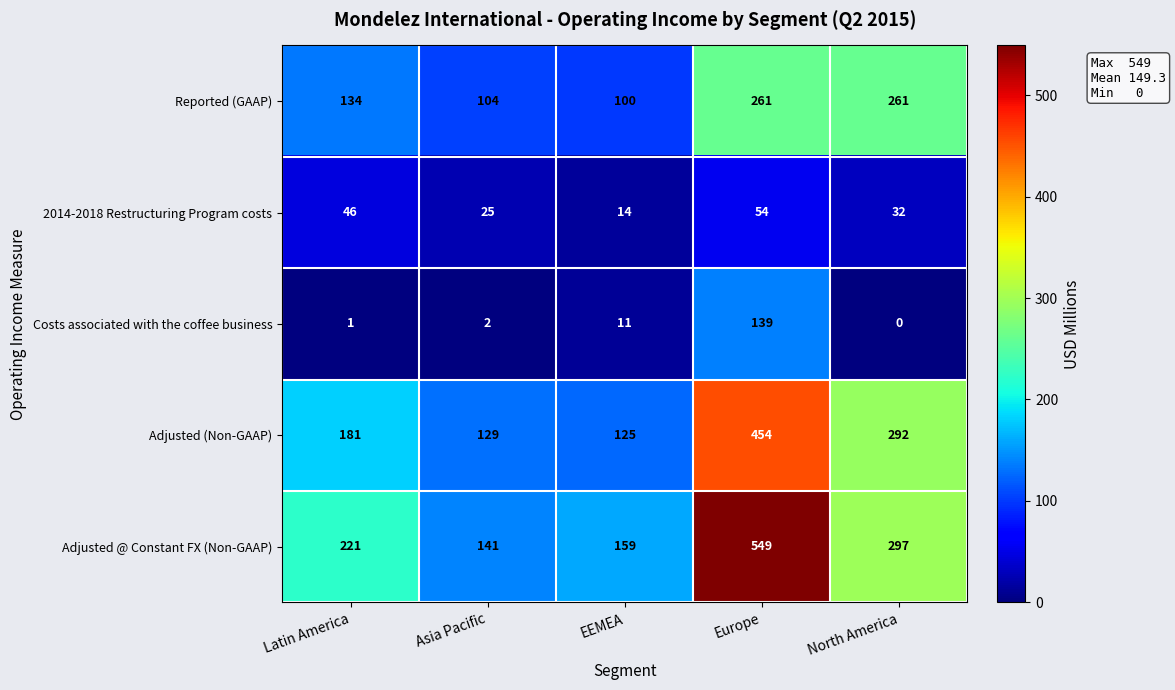

Which series has the widest spread of values?

Adjusted @ Constant FX (Non-GAAP)